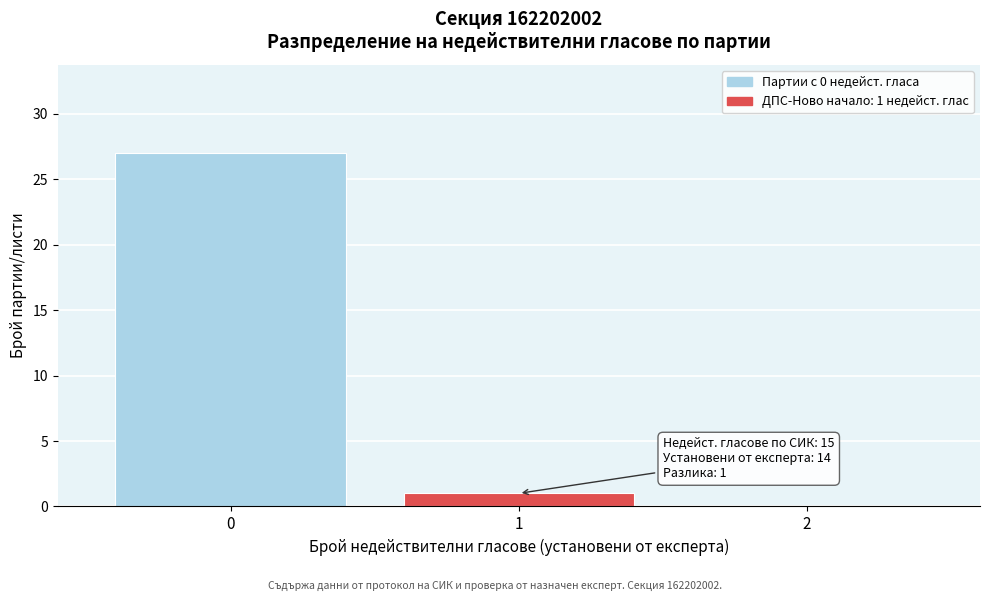

Reading left to right, what are all the values shown in this chart?

0=27	1=1	2=0